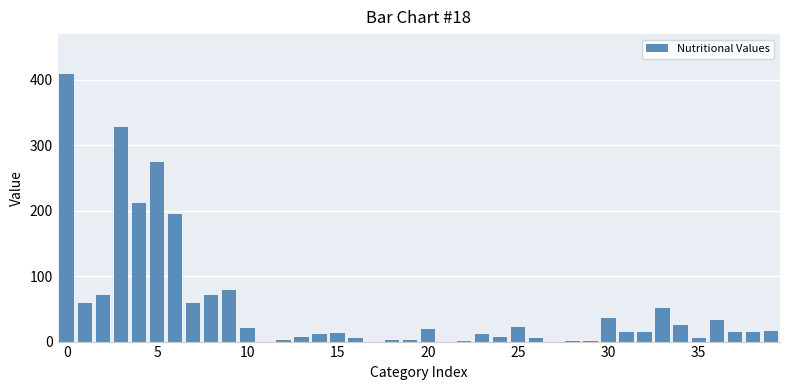

How many data points does each series have?

40